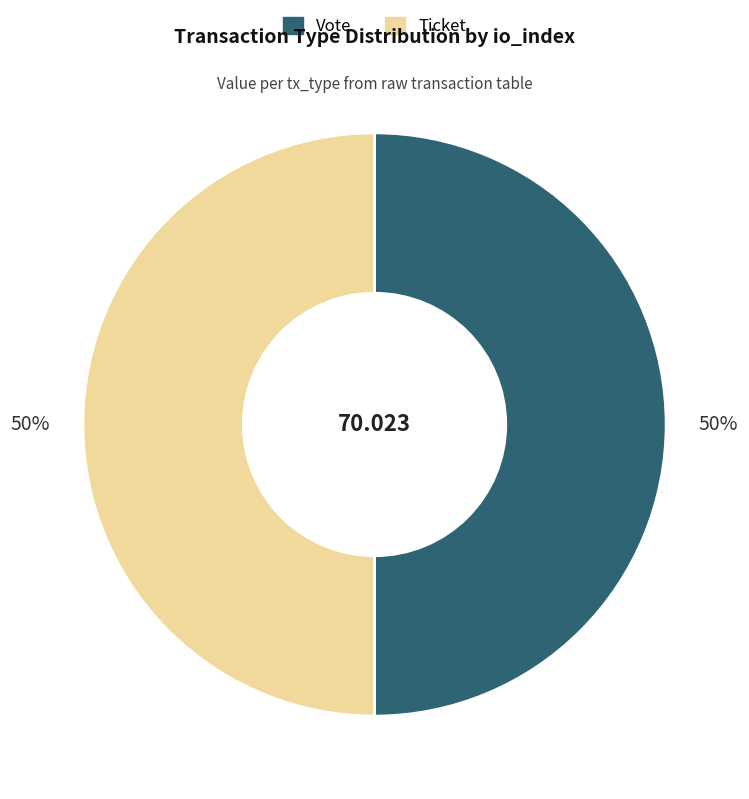

Combined, do Vote and Ticket account for over 50%?

Yes